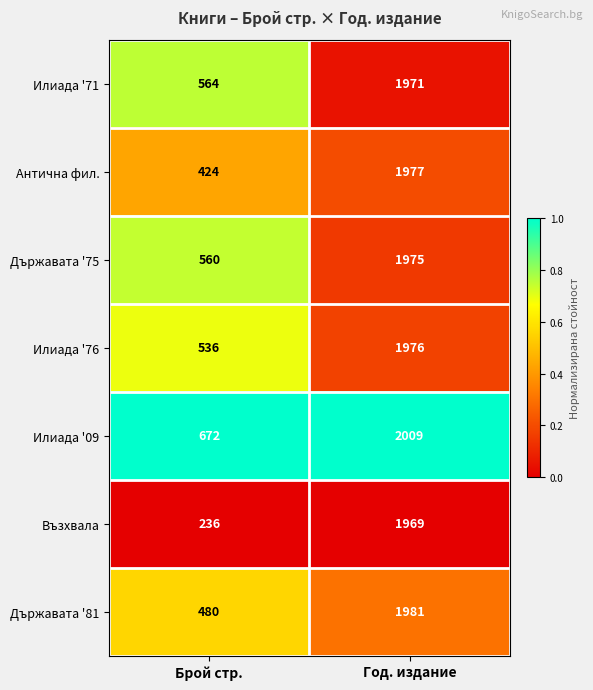

At which category is the sum across all series the highest?

Год. издание